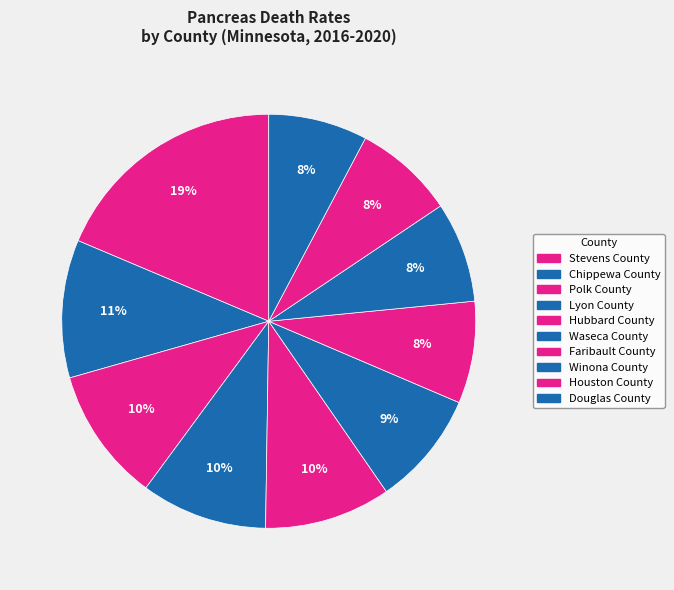

Is the sum of Faribault County and Stevens County greater than half?

No